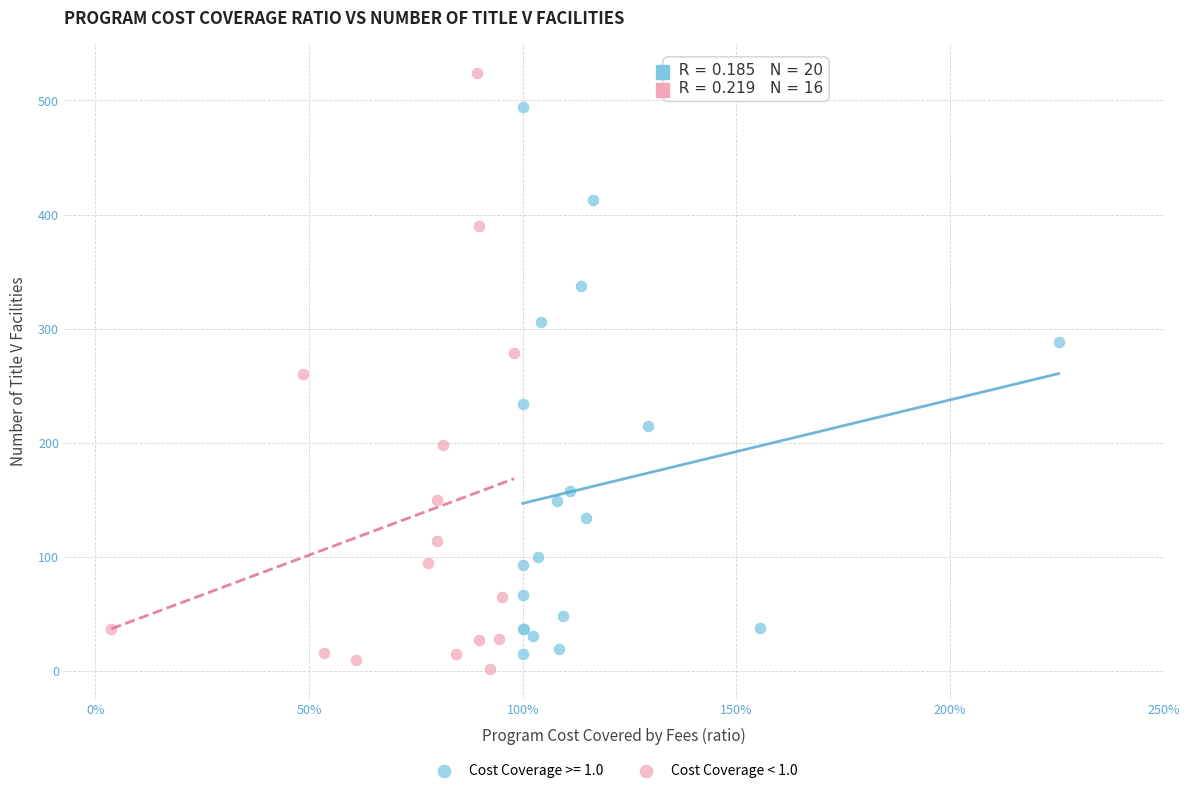

Which series contains the highest Y value?

Cost Coverage < 1.0